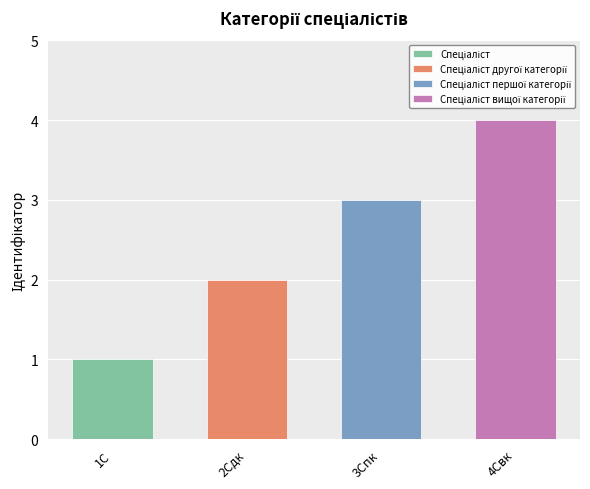

Reading left to right, extract all data points from this chart.

1	2	3	4